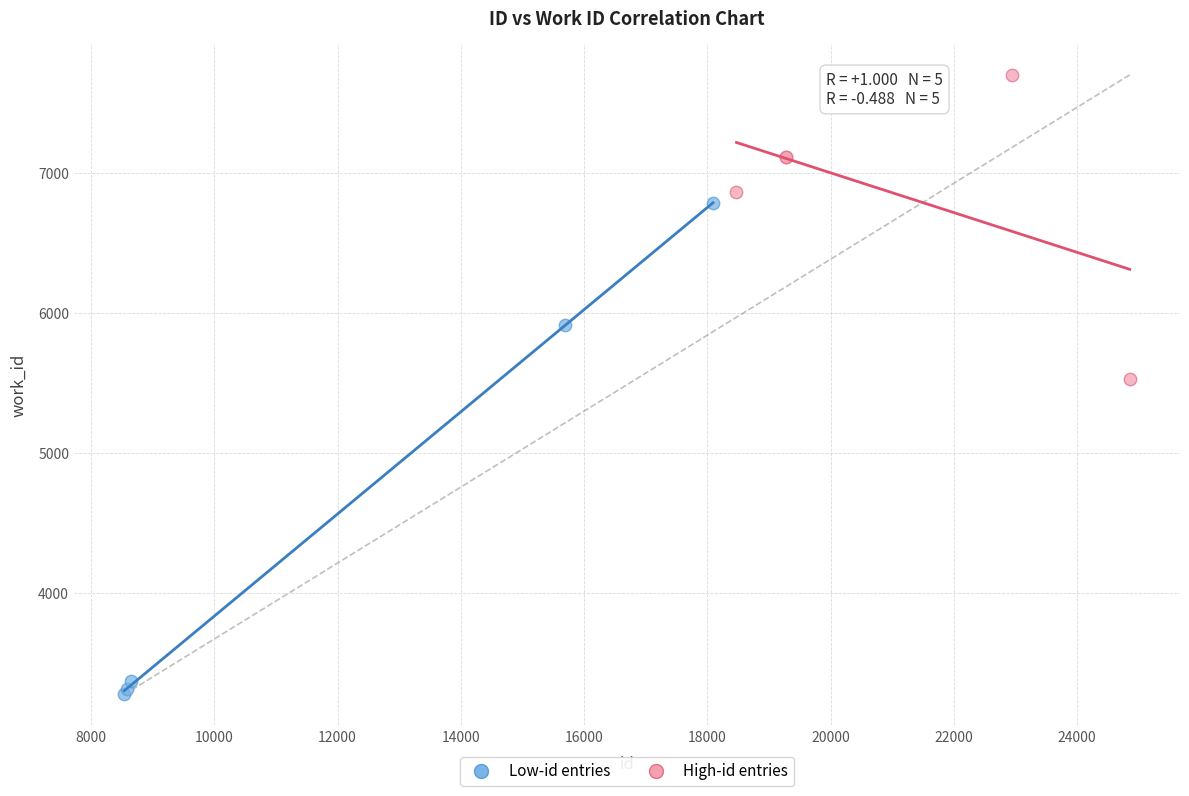

Which series contains the highest Y value?

High-id entries